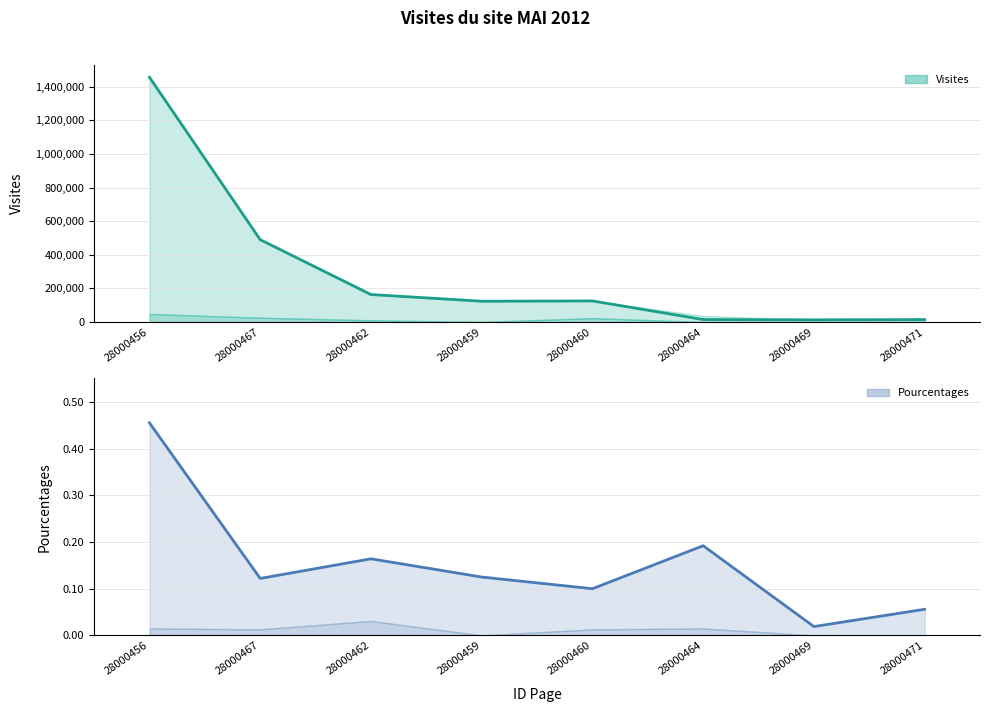

In Pourcentages, how many points are higher than both neighbors (excluding endpoints)?

2